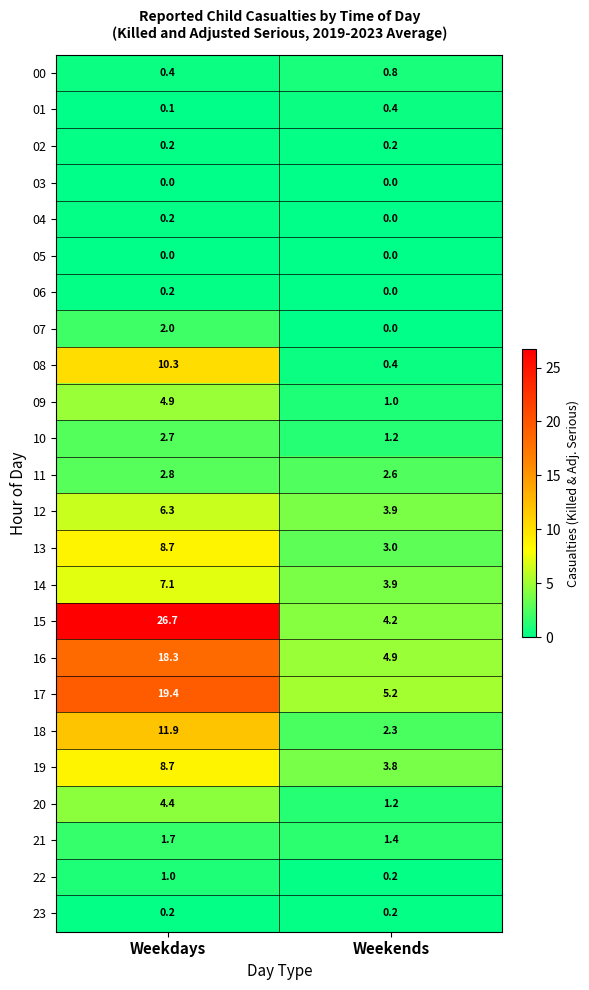

The value of 16 at Weekends is 4.9. True or false?

True